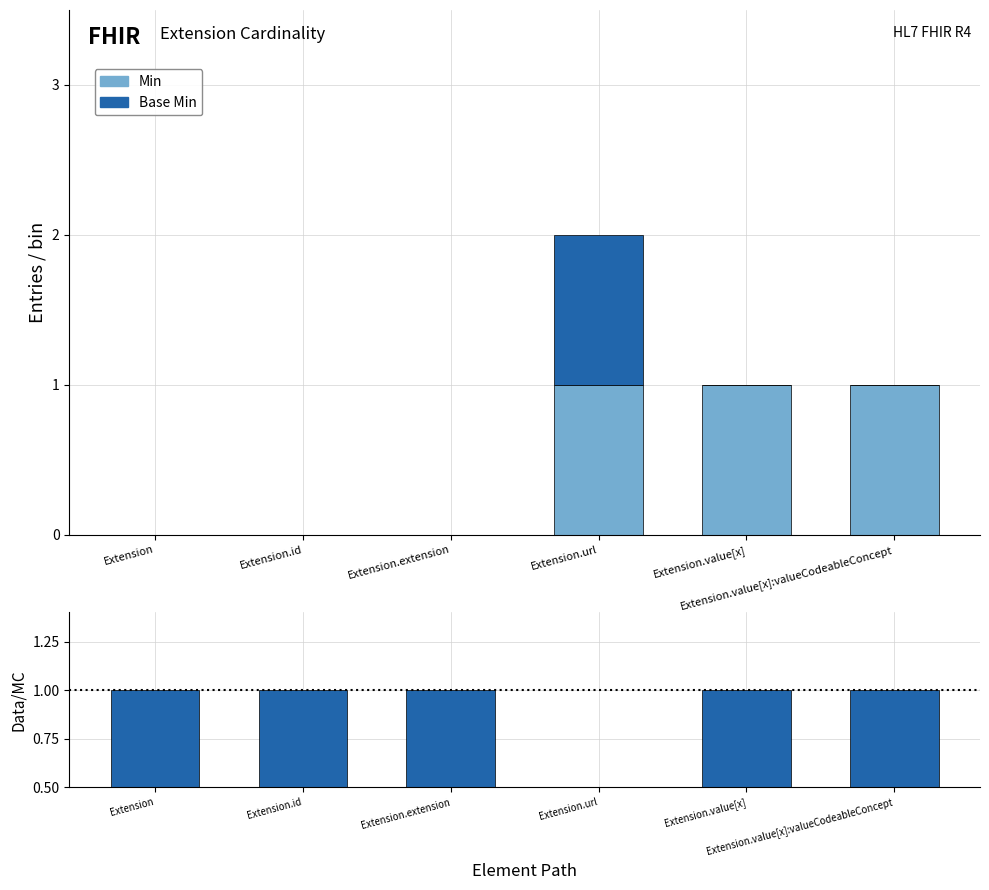

True or false: Base Min has a value of -0.3 at Extension.value[x].

False